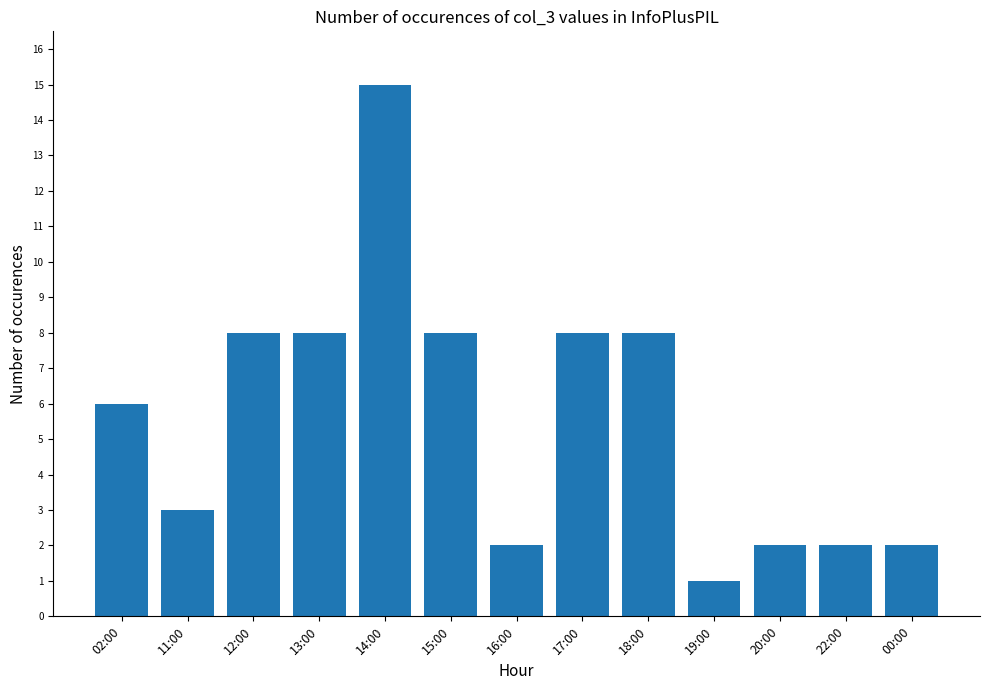

What is the difference between the maximum and minimum values?

14